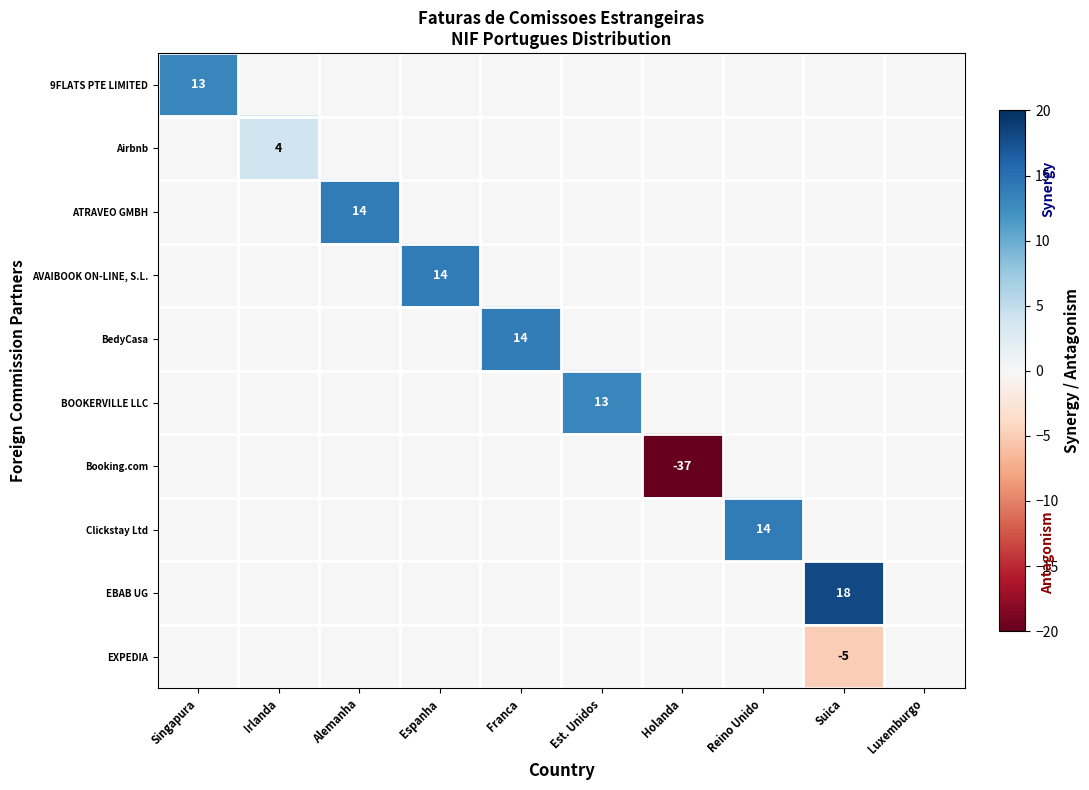

The value of BedyCasa at Reino Unido is -7. True or false?

False